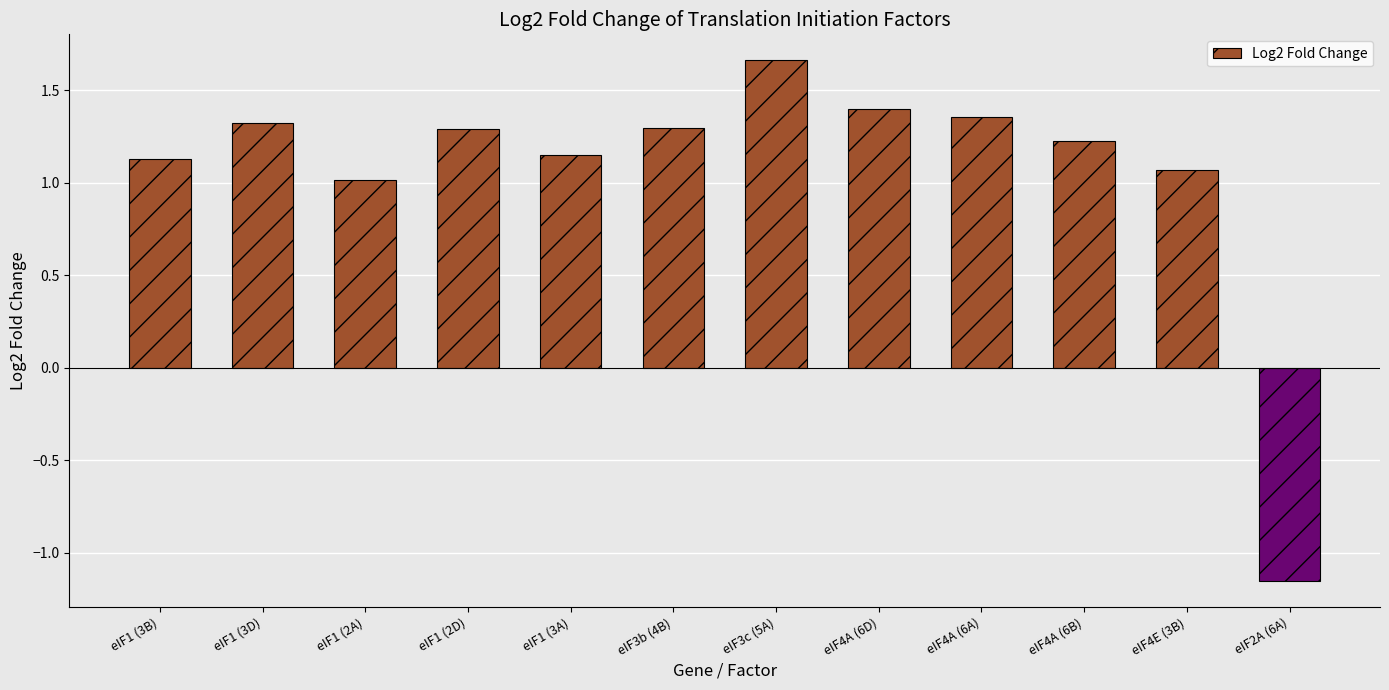

What is the difference between the maximum and second lowest values?

0.6